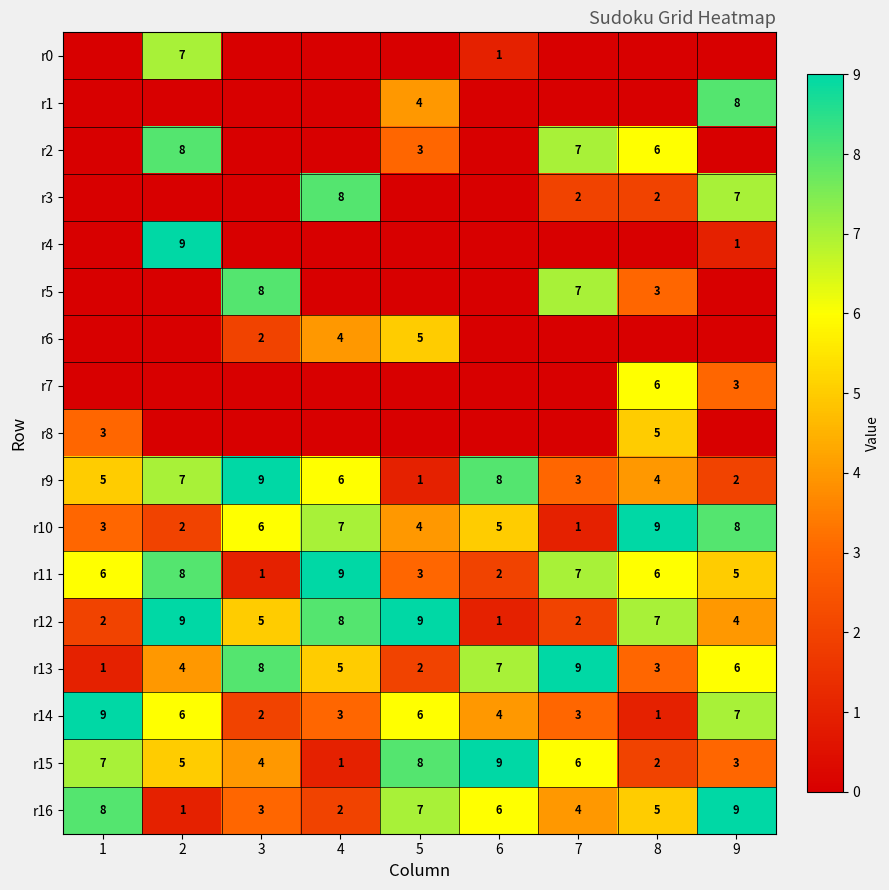

At which label does r12 first exceed 5?

2